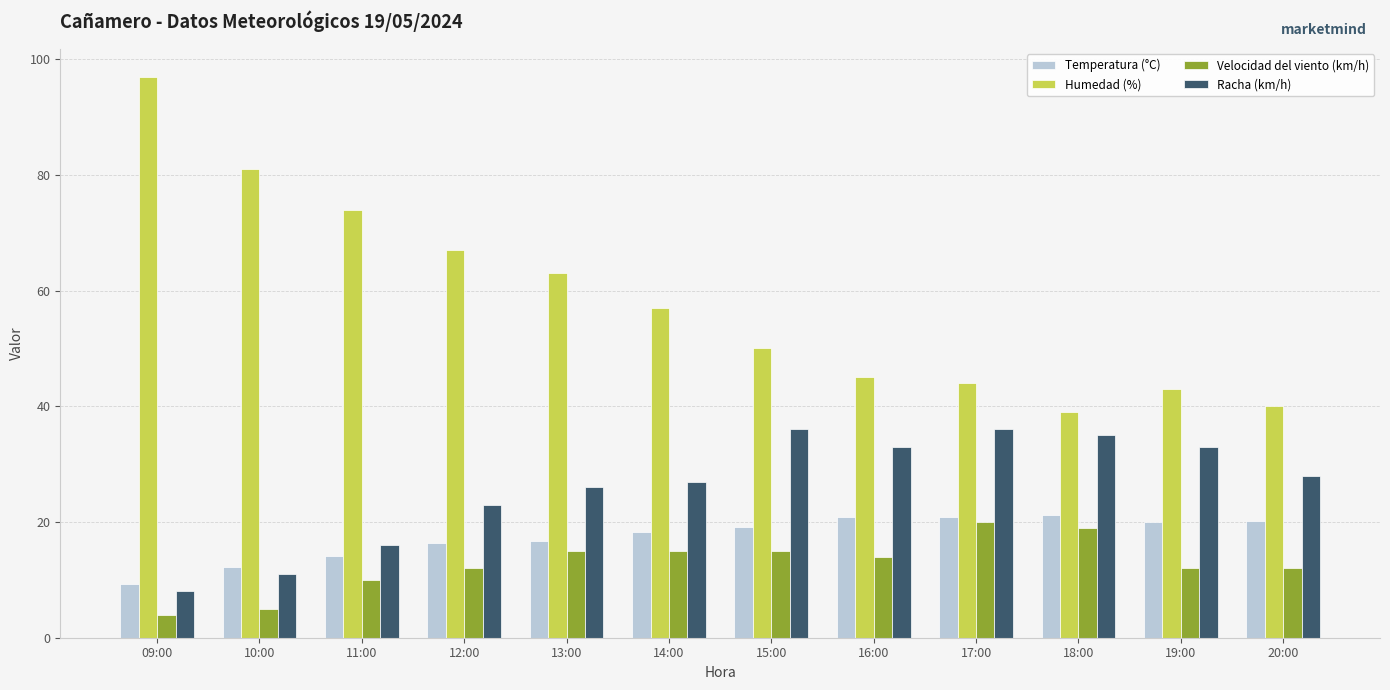

What is the sum of all Humedad (%) values?

700.0